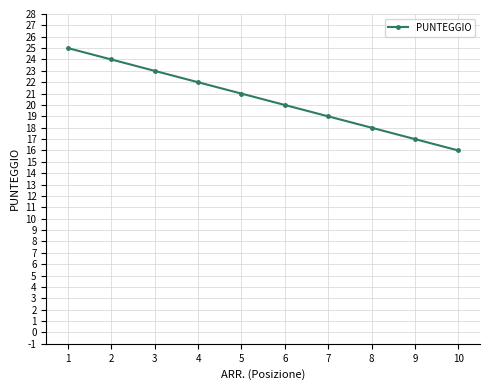

Reading left to right, what are all the values shown in this chart?

25	24	23	22	21	20	19	18	17	16